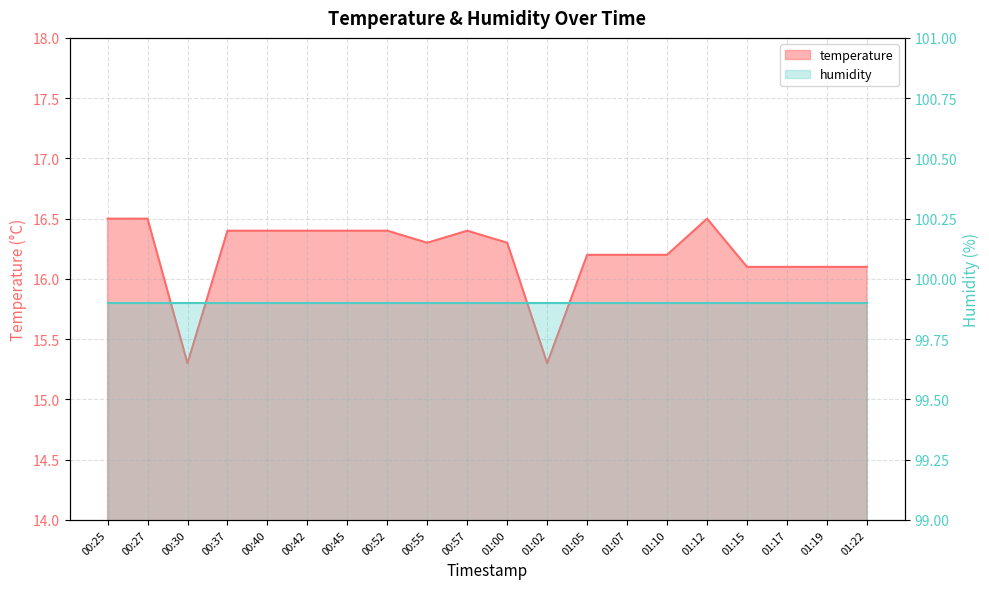

Reading left to right, transcribe all the data shown in this chart.

00:25=16.5	00:27=16.5	00:30=15.3	00:37=16.4	00:40=16.4	00:42=16.4	00:45=16.4	00:52=16.4	00:55=16.3	00:57=16.4	01:00=16.3	01:02=15.3	01:05=16.2	01:07=16.2	01:10=16.2	01:12=16.5	01:15=16.1	01:17=16.1	01:19=16.1	01:22=16.1